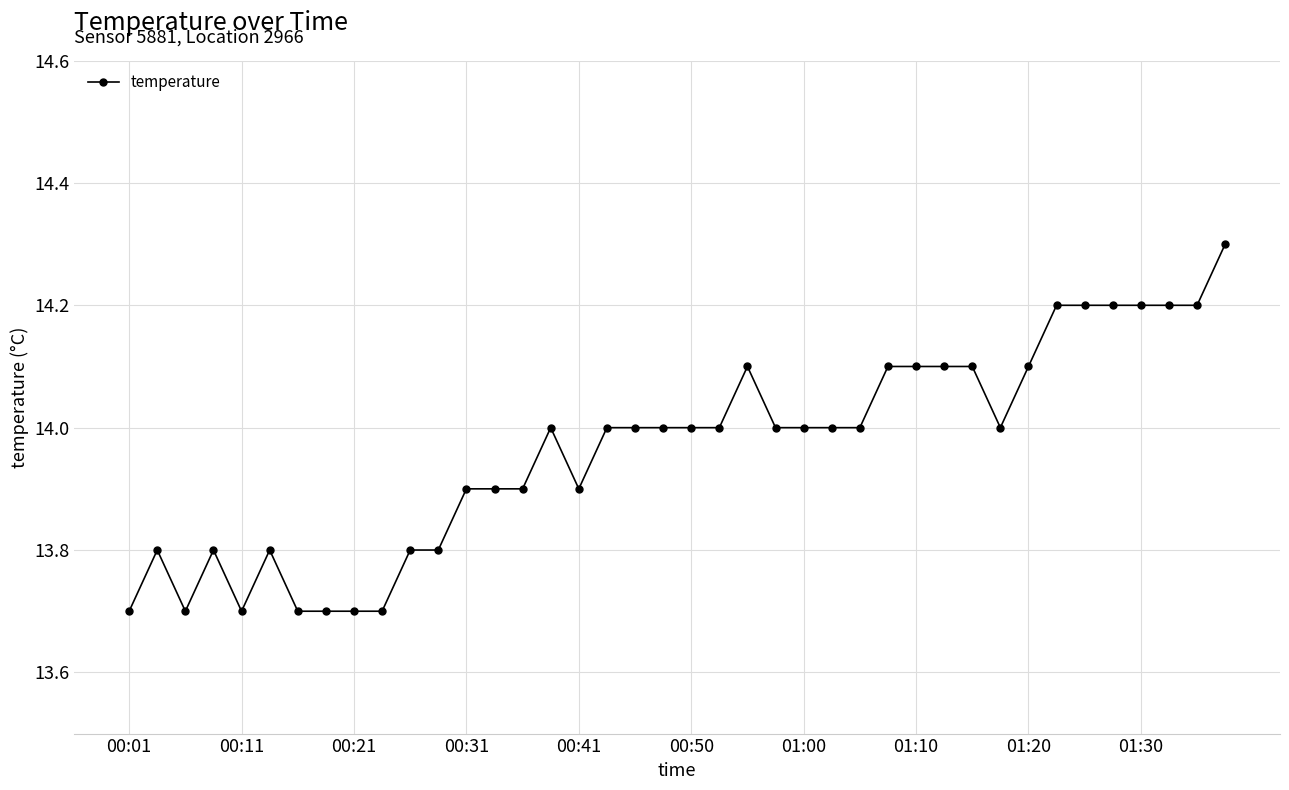

Reading left to right, what are all the values shown in this chart?

13.7	13.8	13.7	13.8	13.7	13.8	13.7	13.7	13.7	13.7	13.8	13.8	13.9	13.9	13.9	14.0	13.9	14.0	14.0	14.0	14.0	14.0	14.1	14.0	14.0	14.0	14.0	14.1	14.1	14.1	14.1	14.0	14.1	14.2	14.2	14.2	14.2	14.2	14.2	14.3